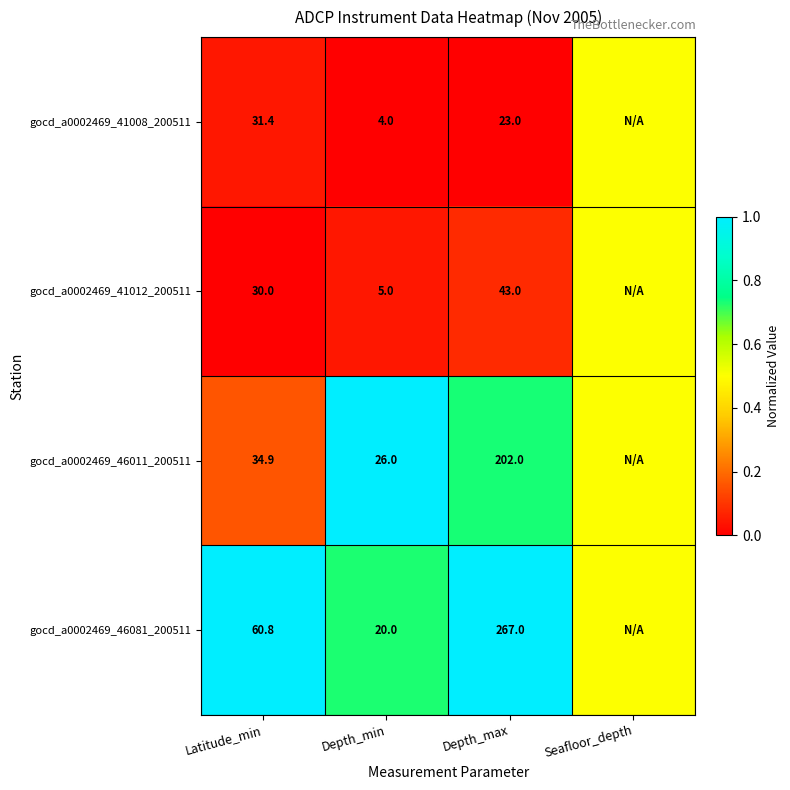

True or false: gocd_a0002469_46011_200511 has a value of 26.0 at Depth_min.

True